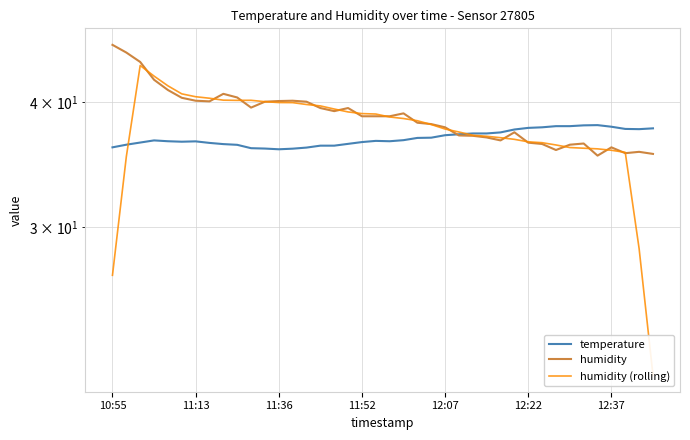

What is the sum of all humidity (rolling) values?

1502.5